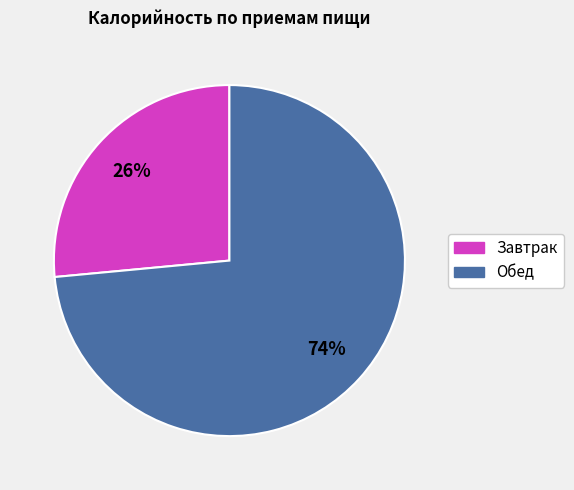

What percentage is the Обед slice, to the nearest percent?

74%